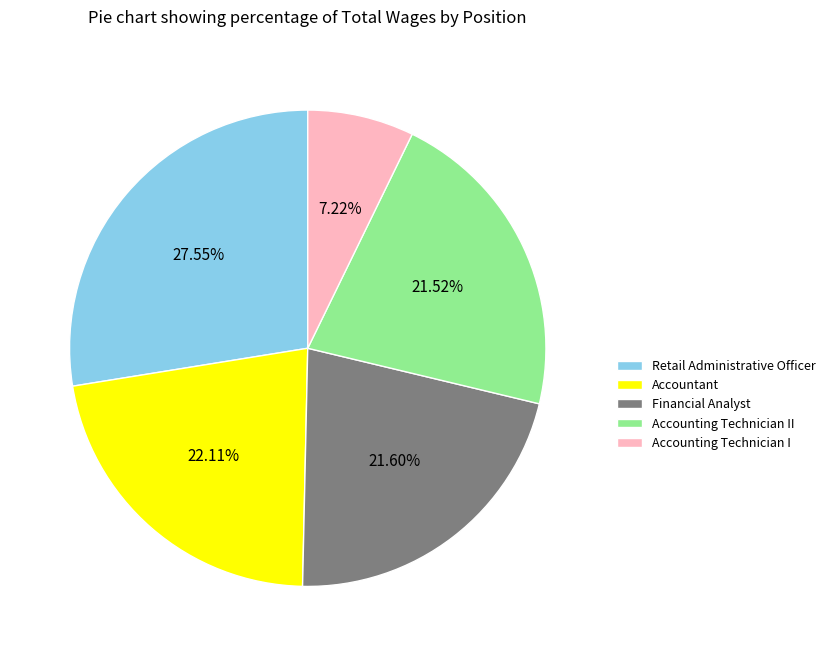

What percentage is the Accounting Technician II slice, to the nearest percent?

22%